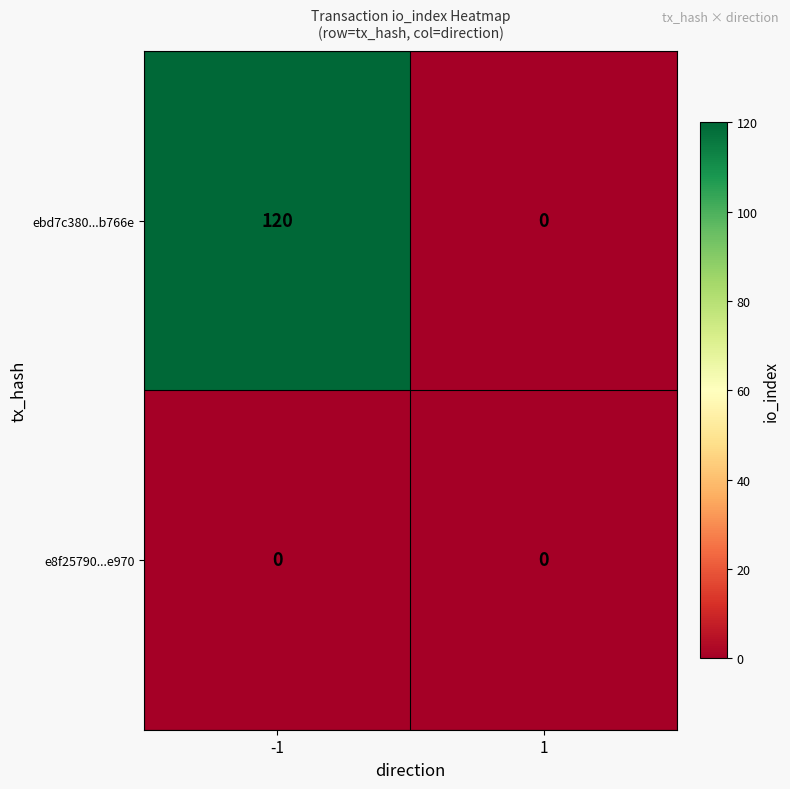

Reading left to right, extract all data points from this chart.

ebd7c380...b766e: -1=120	1=0
e8f25790...e970: -1=0	1=0